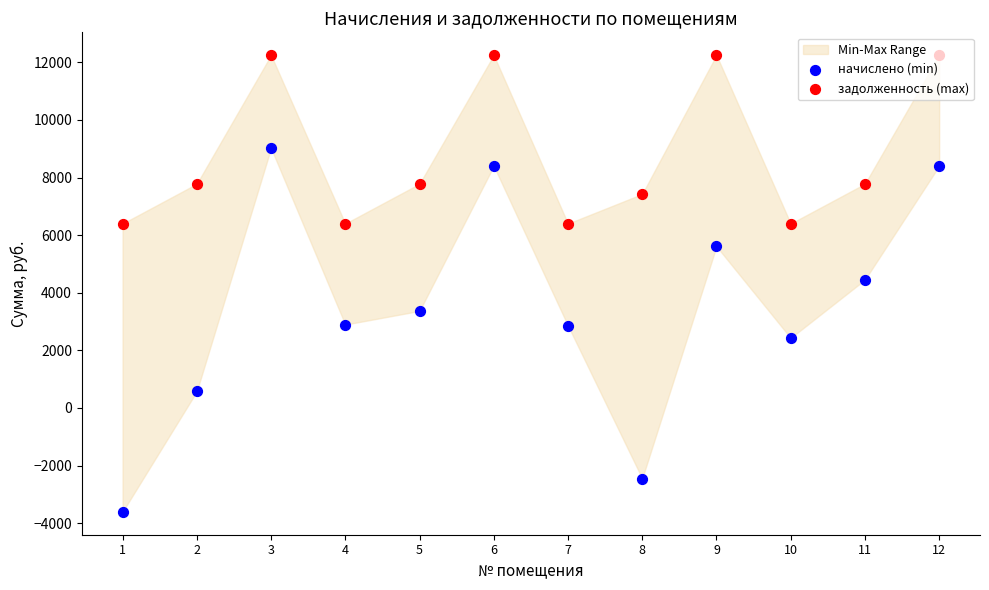

Which series reaches the minimum Y coordinate?

начислено (min)